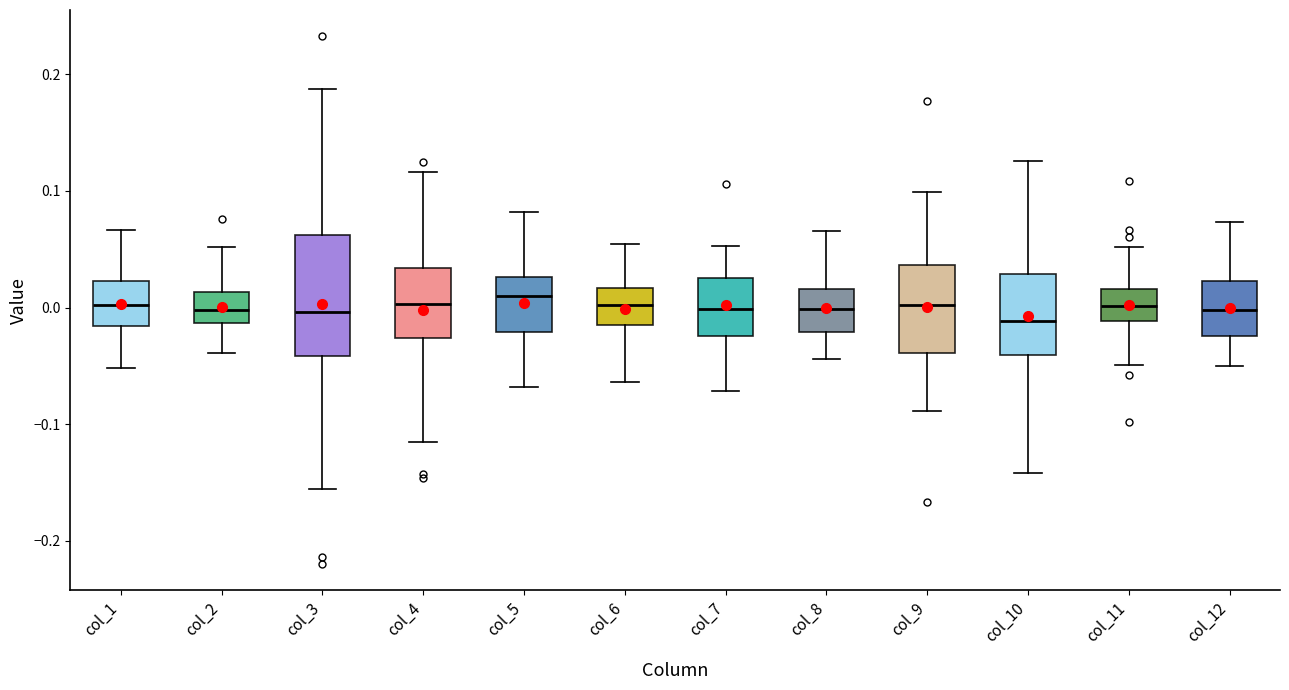

Reading left to right, read every box against the y-axis: the position of its median line, the range the box covers, and the ends of its whiskers. The values are not printed on the chart, so give them approximately, as read against the axis.

col_1: median 0.00, box -0.02 to 0.02, whiskers -0.05 to 0.07
col_2: median 0.00, box -0.01 to 0.01, whiskers -0.04 to 0.05
col_3: median 0.00, box -0.04 to 0.06, whiskers -0.16 to 0.19
col_4: median 0.00, box -0.03 to 0.03, whiskers -0.12 to 0.12
col_5: median 0.01, box -0.02 to 0.03, whiskers -0.07 to 0.08
col_6: median 0.00, box -0.02 to 0.02, whiskers -0.06 to 0.05
col_7: median 0.00, box -0.02 to 0.03, whiskers -0.07 to 0.05
col_8: median 0.00, box -0.02 to 0.02, whiskers -0.04 to 0.07
col_9: median 0.00, box -0.04 to 0.04, whiskers -0.09 to 0.10
col_10: median -0.01, box -0.04 to 0.03, whiskers -0.14 to 0.13
col_11: median 0.00, box -0.01 to 0.02, whiskers -0.05 to 0.05
col_12: median 0.00, box -0.02 to 0.02, whiskers -0.05 to 0.07